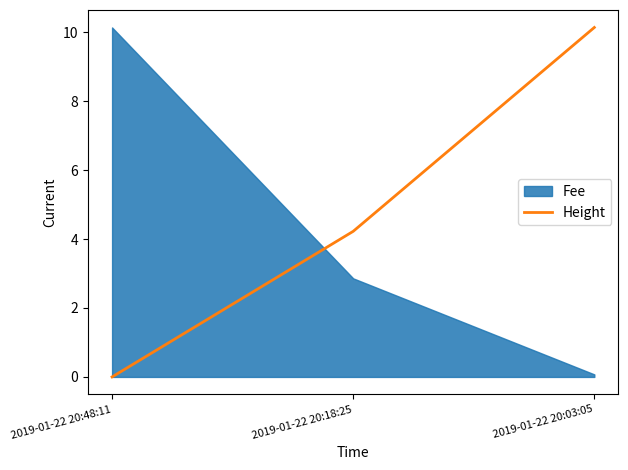

How many values in Height are above zero?

2